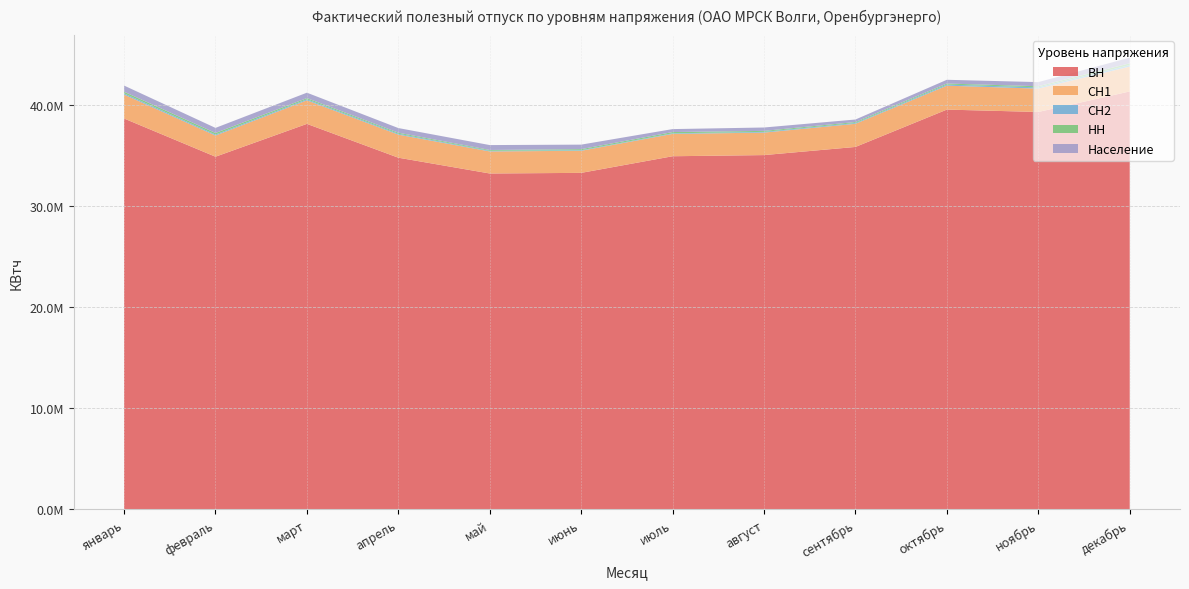

Reading left to right, list all the values displayed in this chart.

ВН: январь=38621853	февраль=34846335	март=38091398	апрель=34749052	май=33188217	июнь=33249147	июль=34892848	август=35006916	сентябрь=35811533	октябрь=39501992	ноябрь=39267958	декабрь=41297412
СН1: январь=2362816	февраль=2092495	март=2325005	апрель=2278400	май=2179326	июнь=2183127	июль=2206004	август=2221575	сентябрь=2287442	октябрь=2364861	ноябрь=2306038	декабрь=2452853
СН2: январь=117160	февраль=95451	март=101481	апрель=87078	май=63197	июнь=55416	июль=60138	август=71846	сентябрь=77260	октябрь=106108	ноябрь=127026	декабрь=151053
НН: январь=167416	февраль=155836	март=118644	апрель=103694	май=80470	июнь=105406	июль=123429	август=98586	сентябрь=95880	октябрь=104562	ноябрь=110641	декабрь=175317
Население: январь=607758	февраль=504000	март=536670	апрель=459591	май=484872	июнь=446570	июль=292809	август=333756	сентябрь=250090	октябрь=370847	ноябрь=407334	декабрь=556926